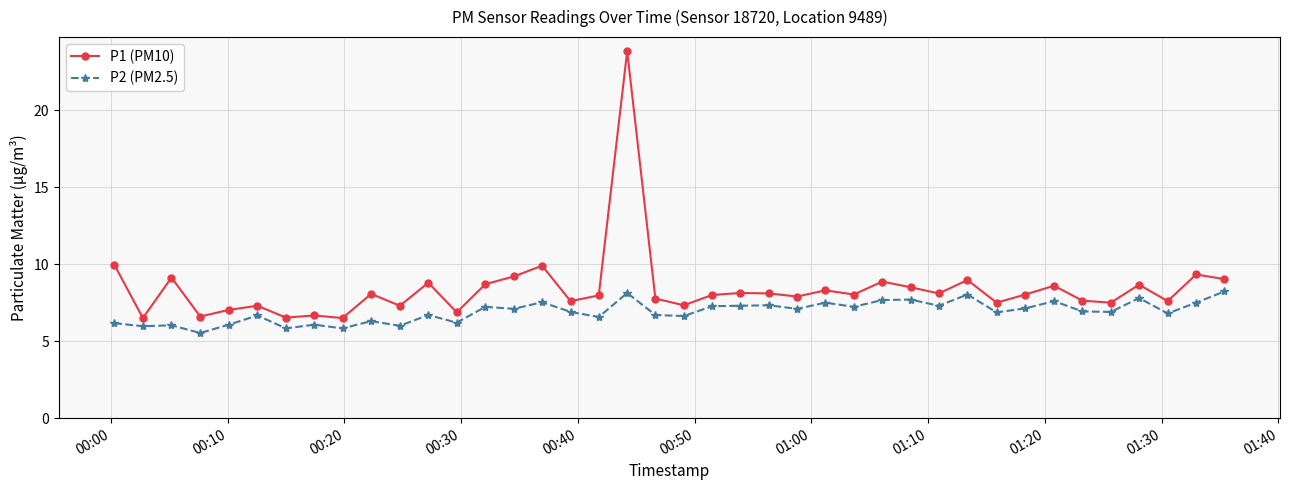

What is the value of the P1 (PM10) point at the 23rd from the left?

8.1